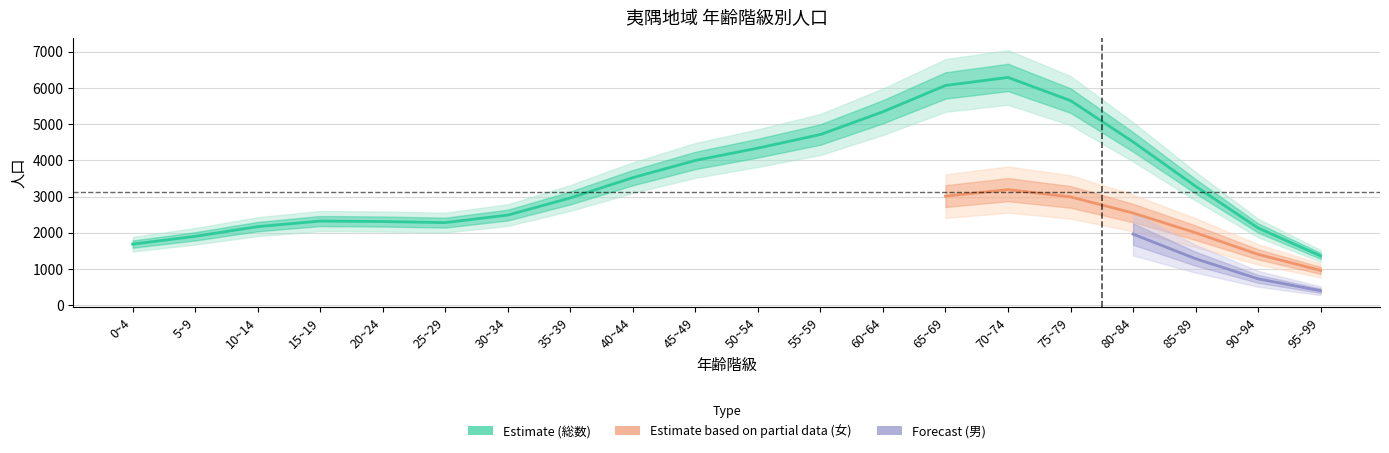

At how many categories does at least one series exceed 2673?

11